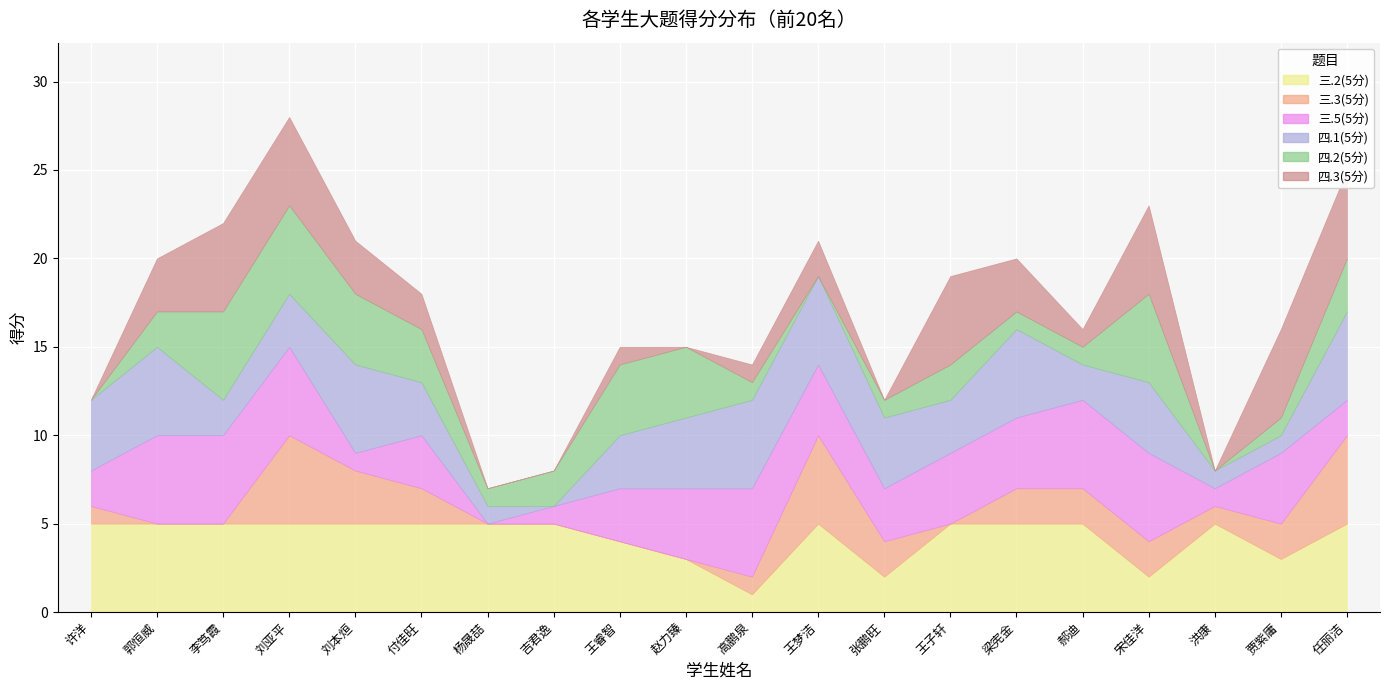

At which label does 四.1(5分) first exceed 4?

郭恒威